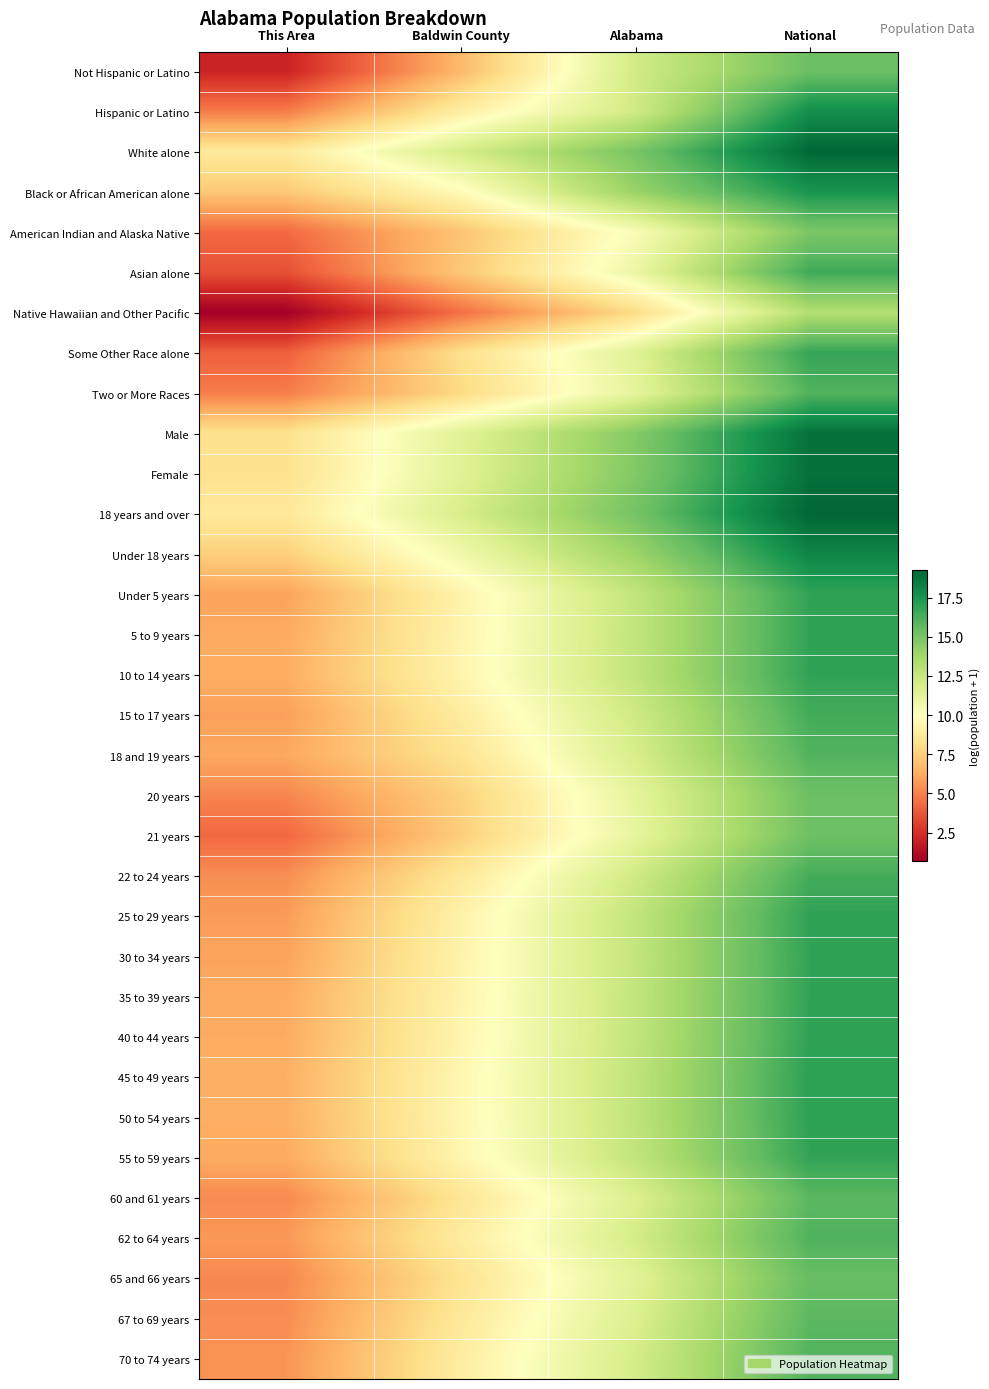

Which series changed the most between This Area and National?

Not Hispanic or Latino